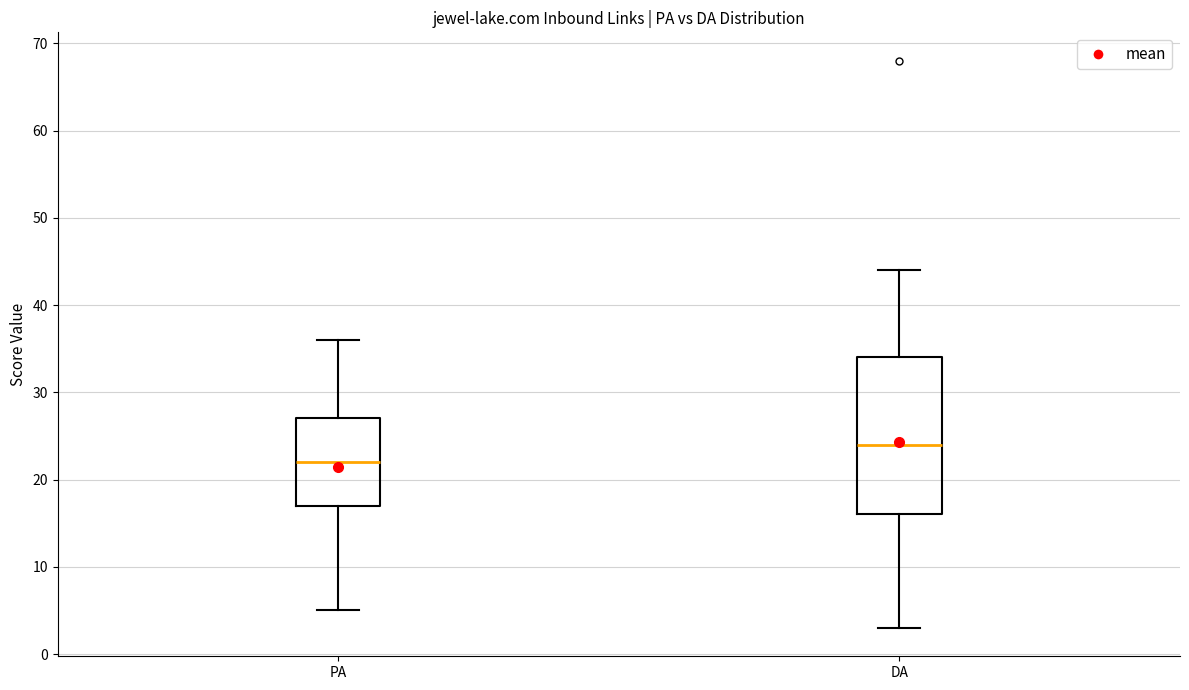

Comparing the boxes themselves (not the whiskers), which one is the tallest?

DA